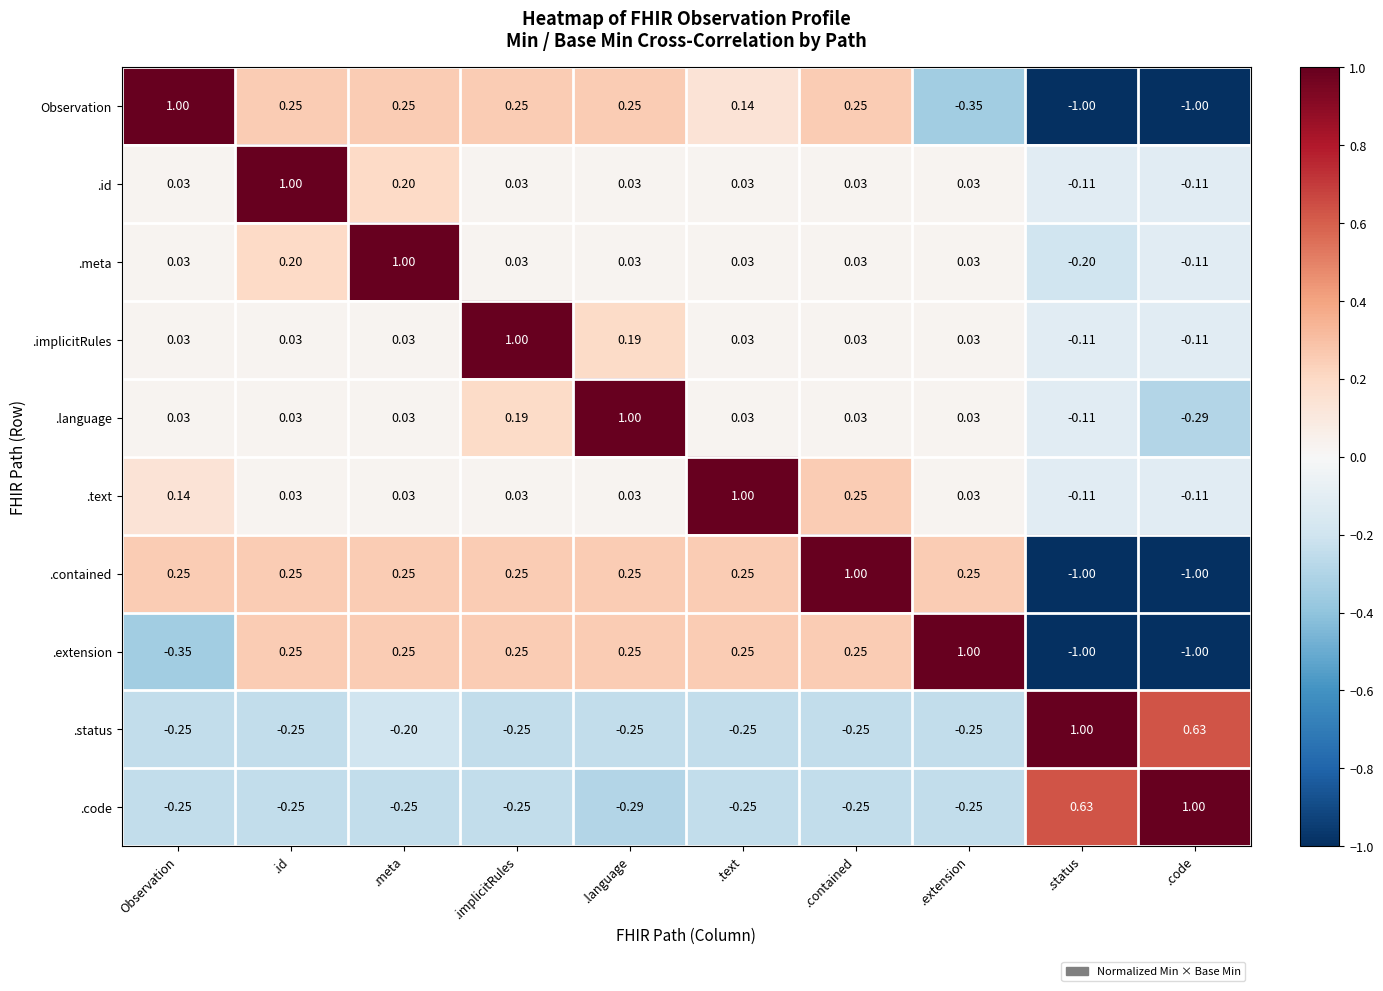

Which category has the lowest value in the .language series?

.code